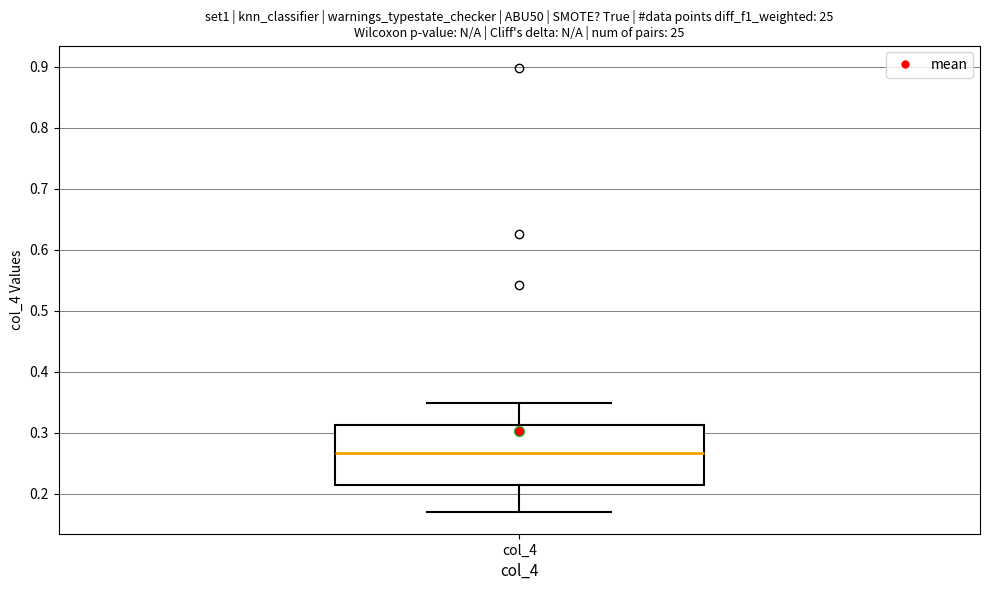

Where is the lower edge of the box for col_4 on the y-axis? The values are not printed on the chart, so give them approximately, as read against the axis.

0.21